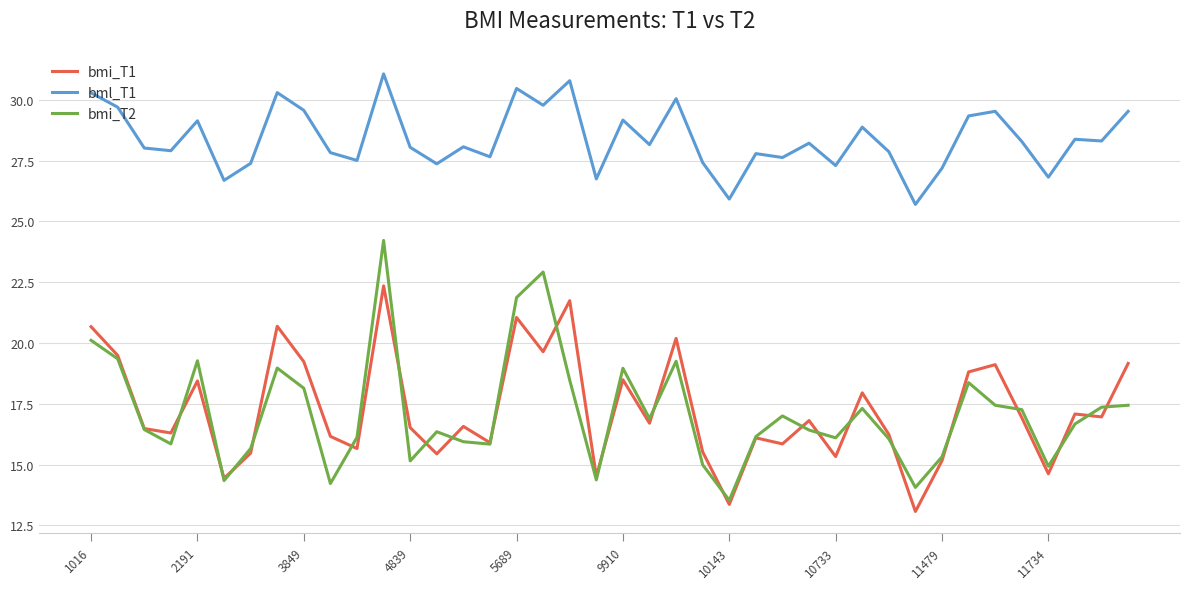

Which series has the largest total across all categories?

bml_T1